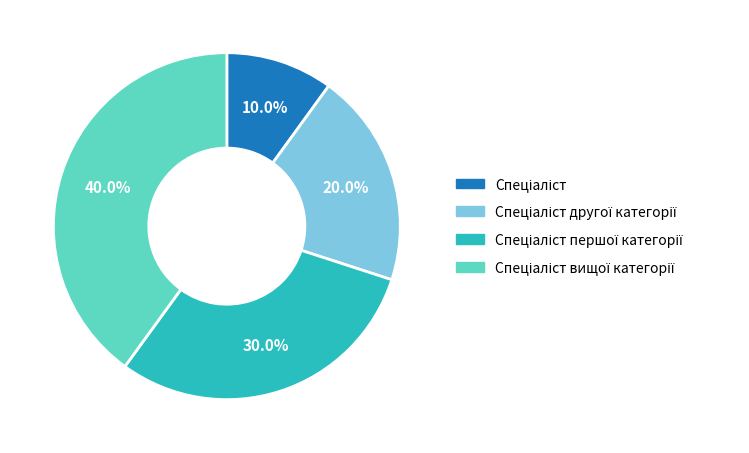

Is there a majority slice in this chart?

No